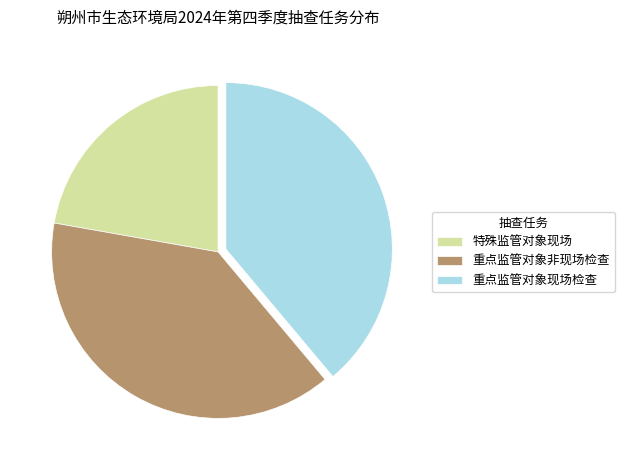

Which category has the smallest portion of the pie?

特殊监管对象现场